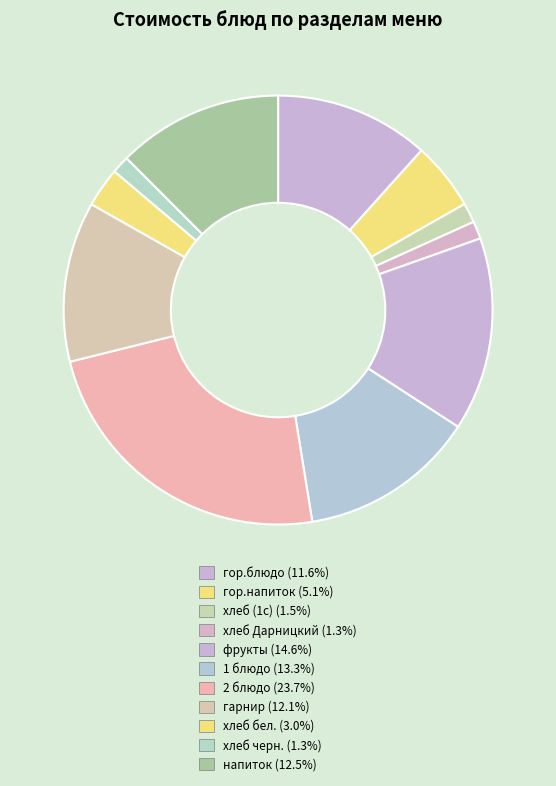

Which has a higher value, гор.блюдо or хлеб (1с)?

гор.блюдо